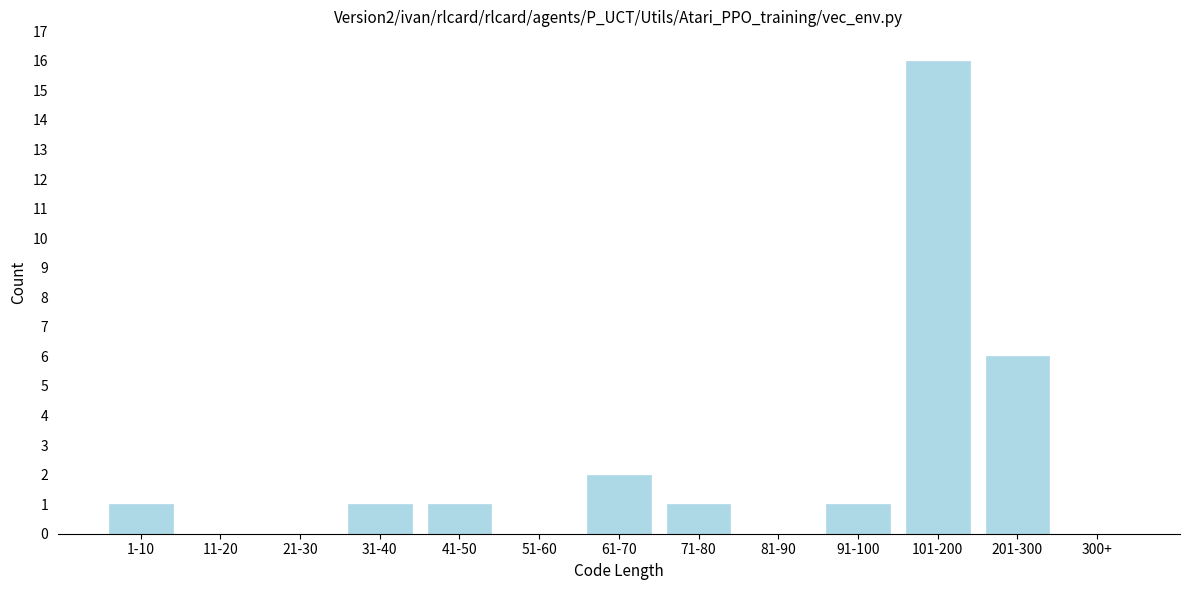

Reading left to right, list all the values displayed in this chart.

1-10=1	11-20=0	21-30=0	31-40=1	41-50=1	51-60=0	61-70=2	71-80=1	81-90=0	91-100=1	101-200=16	201-300=6	300+=0